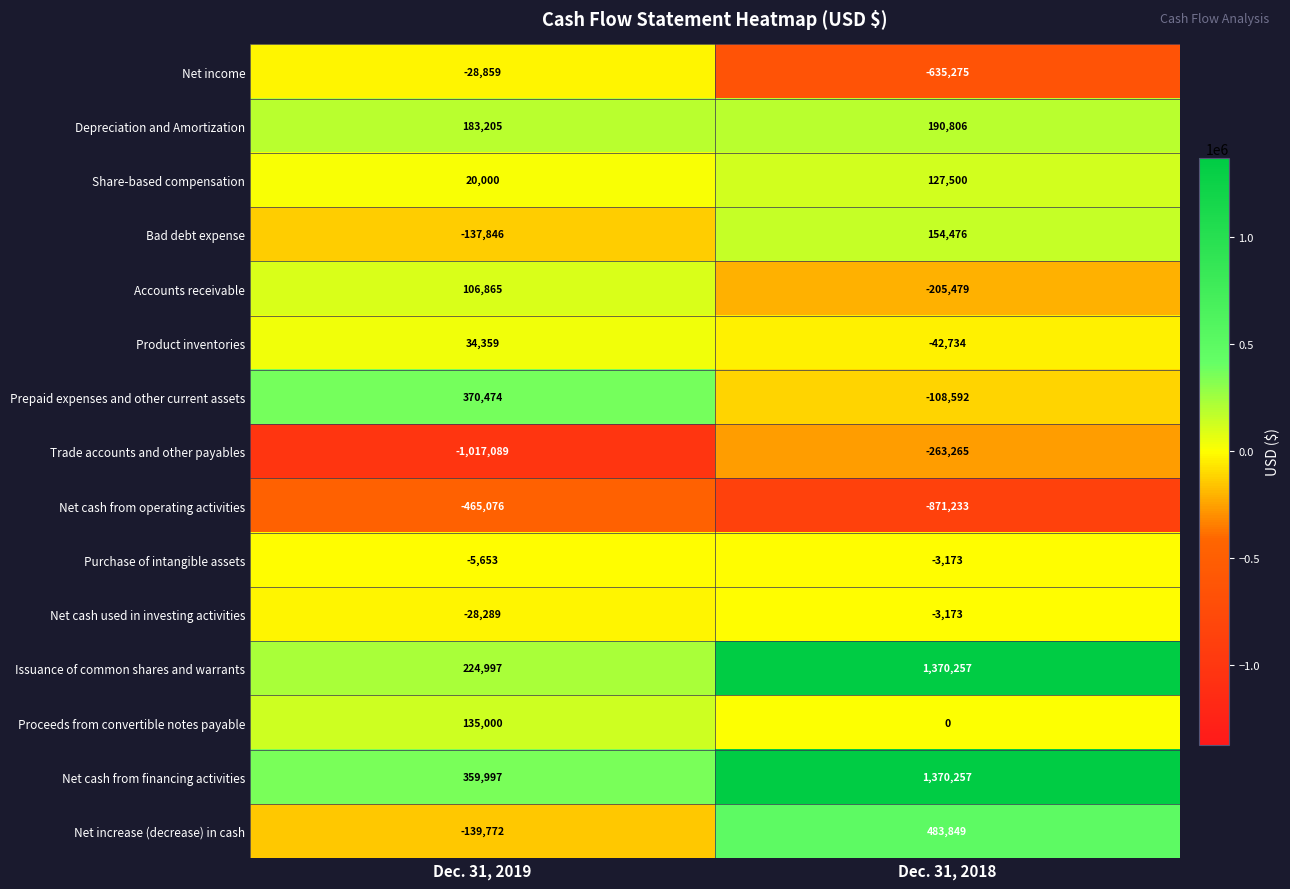

Rank the categories by Bad debt expense value from lowest to highest.

Dec. 31, 2019, Dec. 31, 2018